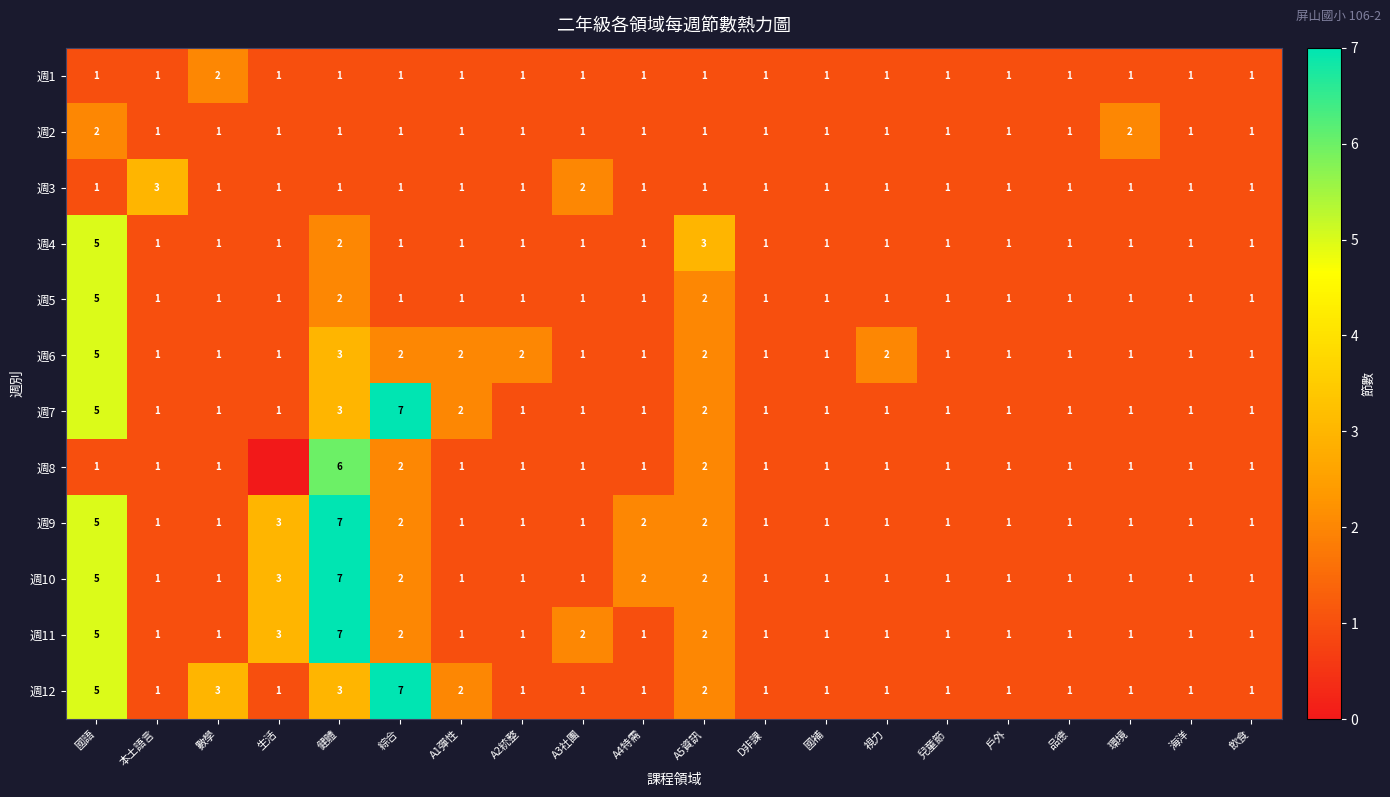

Which has a higher value, A5資訊 or 海洋?

A5資訊